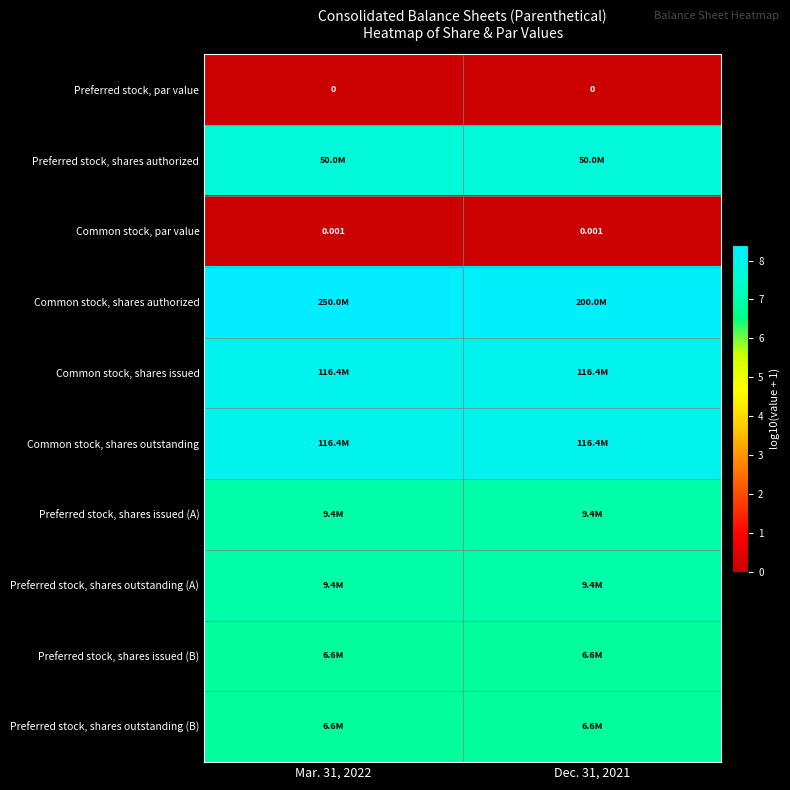

List the labels in order of Preferred stock, shares outstanding (A) value, largest first.

Mar. 31, 2022, Dec. 31, 2021